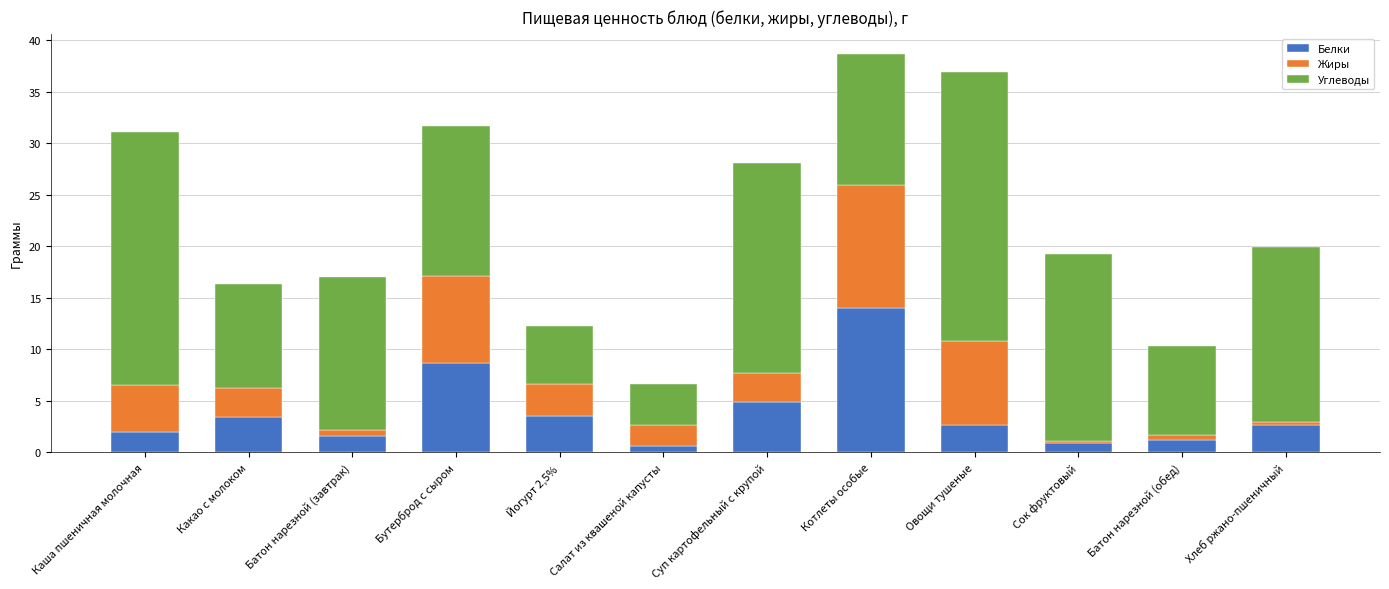

At which label does Белки reach its peak?

Котлеты особые